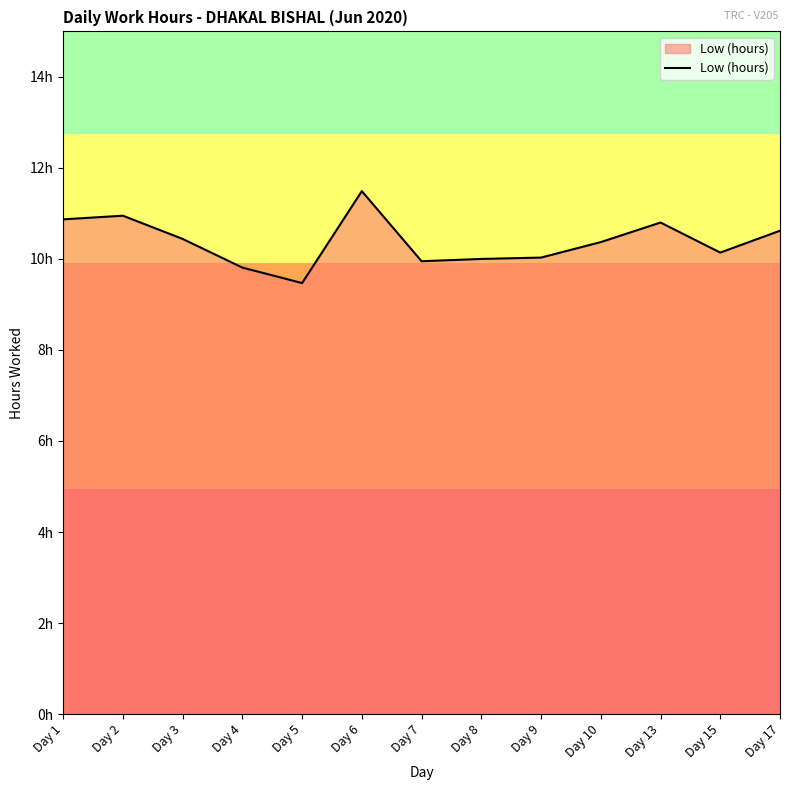

Is this an area chart (filled region under the line)?

Yes